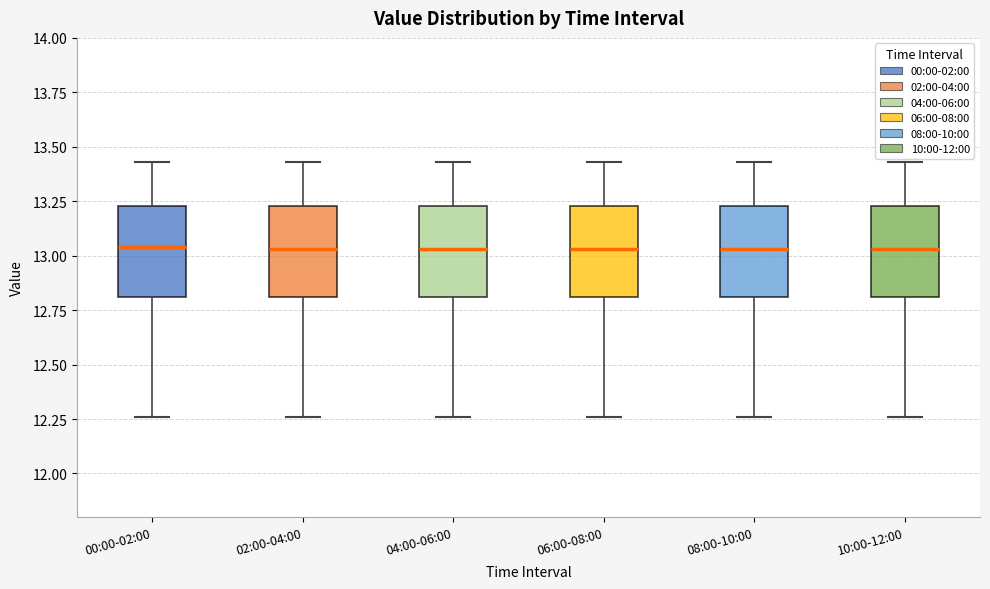

Reading left to right, read every box against the y-axis: the position of its median line, the range the box covers, and the ends of its whiskers. The values are not printed on the chart, so give them approximately, as read against the axis.

00:00-02:00: median 13.05, box 12.80 to 13.25, whiskers 12.25 to 13.45
02:00-04:00: median 13.05, box 12.80 to 13.25, whiskers 12.25 to 13.45
04:00-06:00: median 13.05, box 12.80 to 13.25, whiskers 12.25 to 13.45
06:00-08:00: median 13.05, box 12.80 to 13.25, whiskers 12.25 to 13.45
08:00-10:00: median 13.05, box 12.80 to 13.25, whiskers 12.25 to 13.45
10:00-12:00: median 13.05, box 12.80 to 13.25, whiskers 12.25 to 13.45